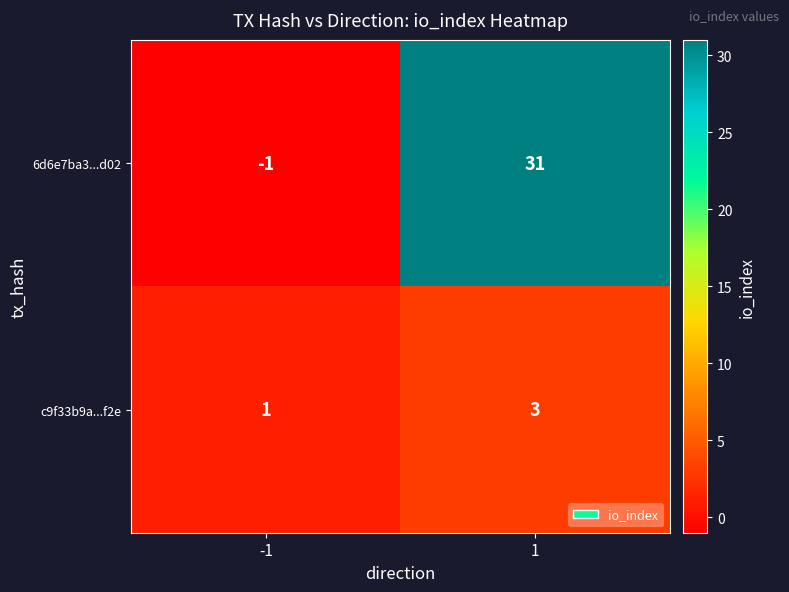

What is the maximum value shown in the chart?

31